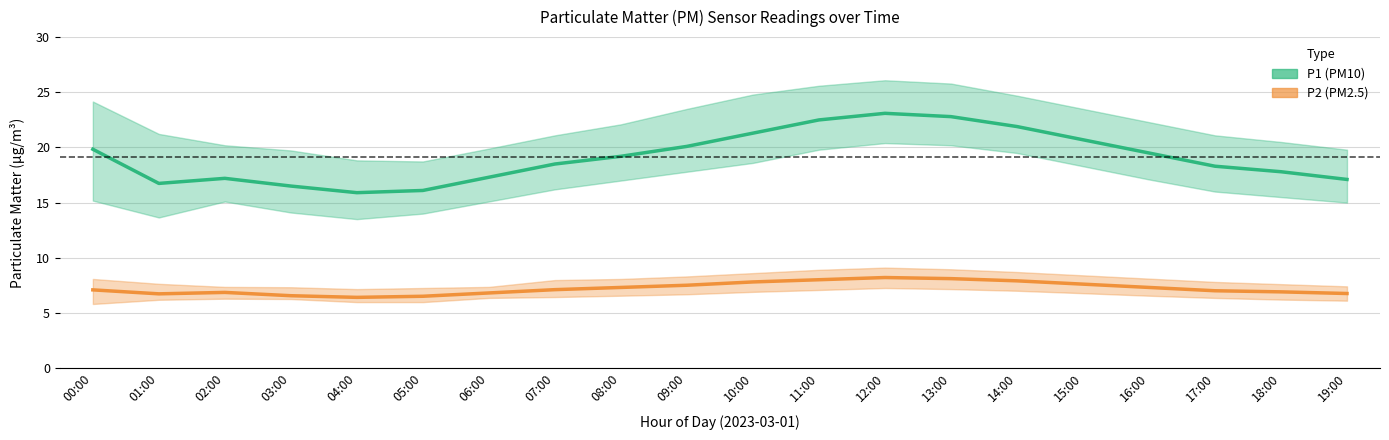

Is it true that P1 (PM10) equals 9.4 at 06:00?

False